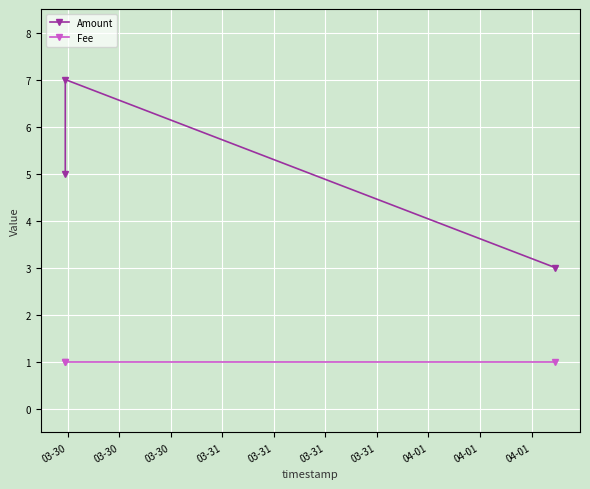

What is the value of the Fee point at the 3rd from the left?

1